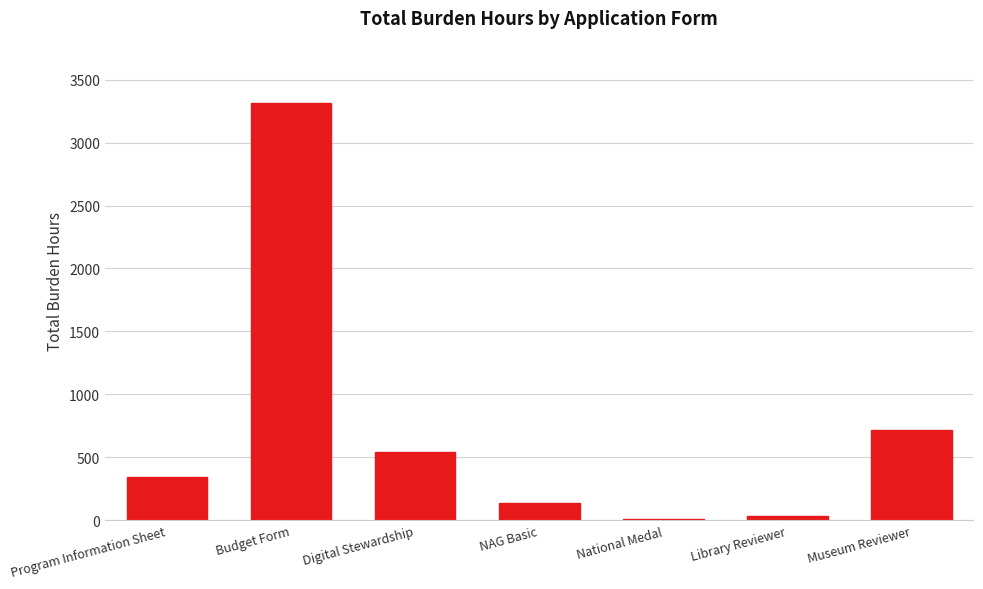

What is the label of the 2nd bar from the left?

Budget Form